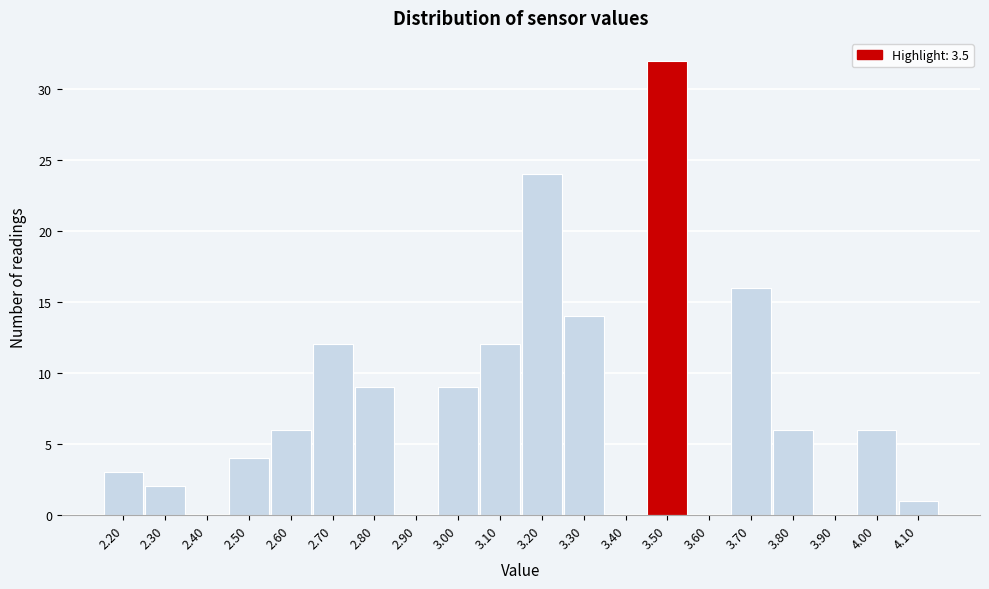

Reading right to left, what are all the values shown in this chart?

4.10=1	4.00=6	3.90=0	3.80=6	3.70=16	3.60=0	3.50=32	3.40=0	3.30=14	3.20=24	3.10=12	3.00=9	2.90=0	2.80=9	2.70=12	2.60=6	2.50=4	2.40=0	2.30=2	2.20=3